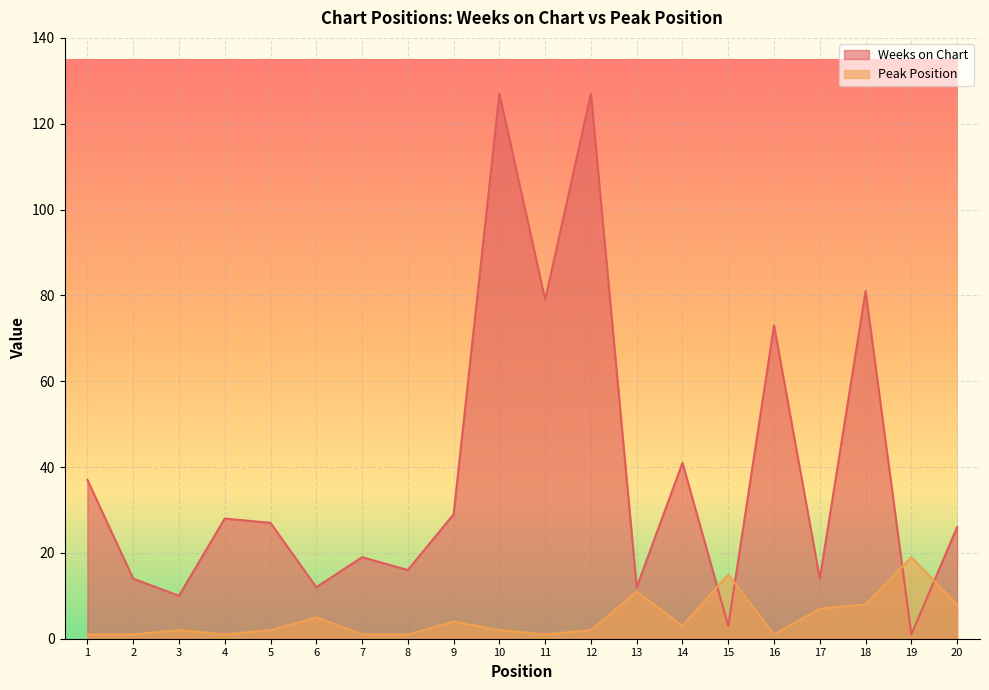

What is the difference between the maximum and minimum values in the Weeks on Chart series?

126